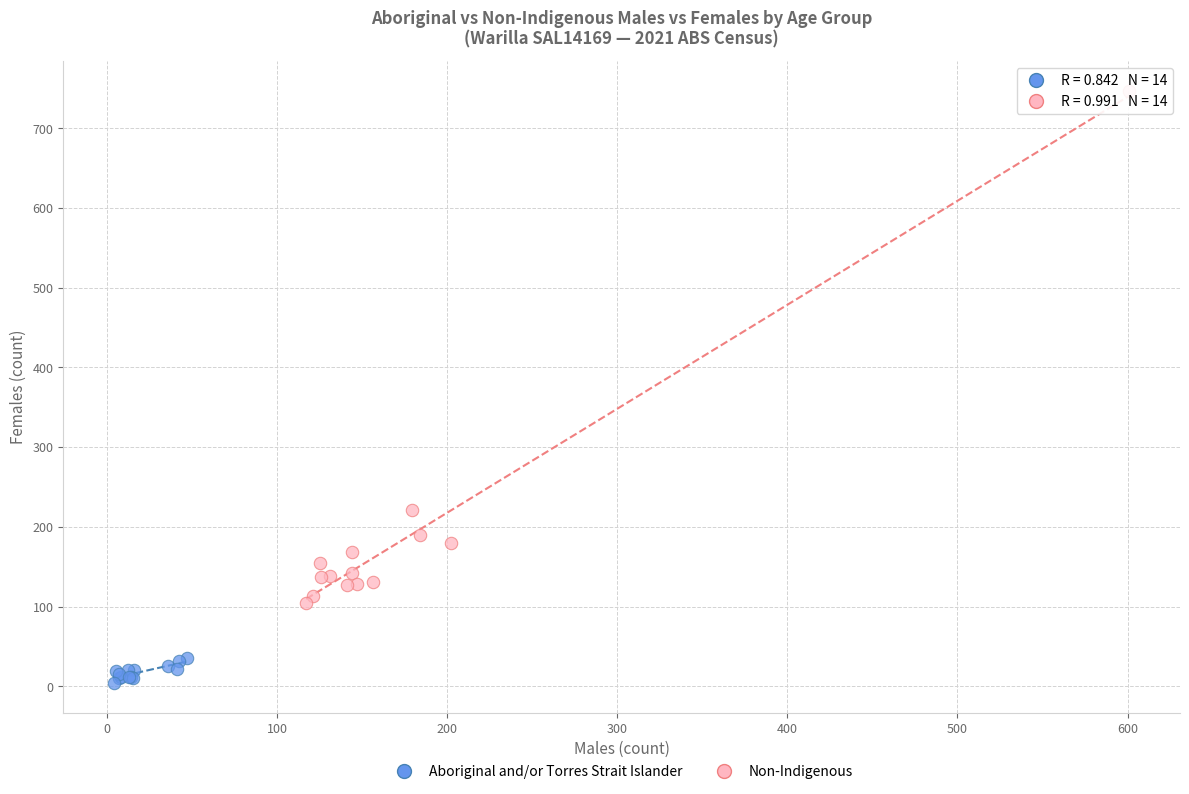

Which series has the widest spread of Y values?

Non-Indigenous